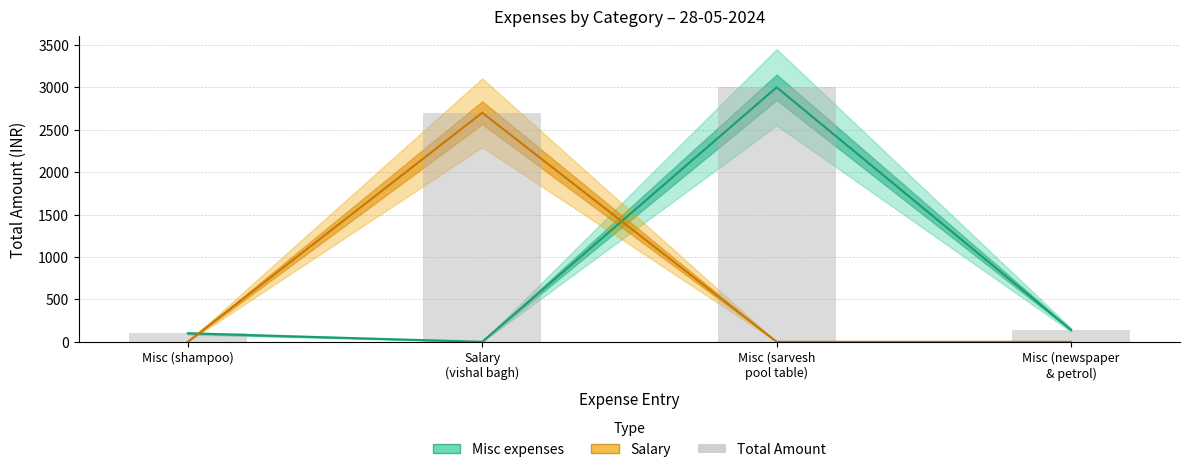

The value of Total Amount at Salary
(vishal bagh) is 4618. True or false?

False